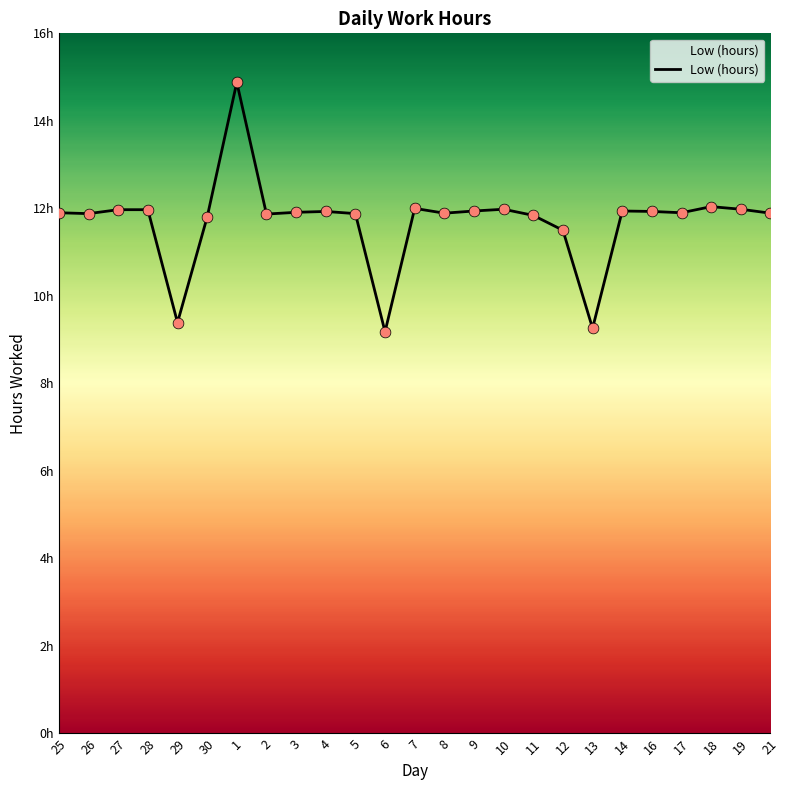

Does the chart have visible grid lines?

No